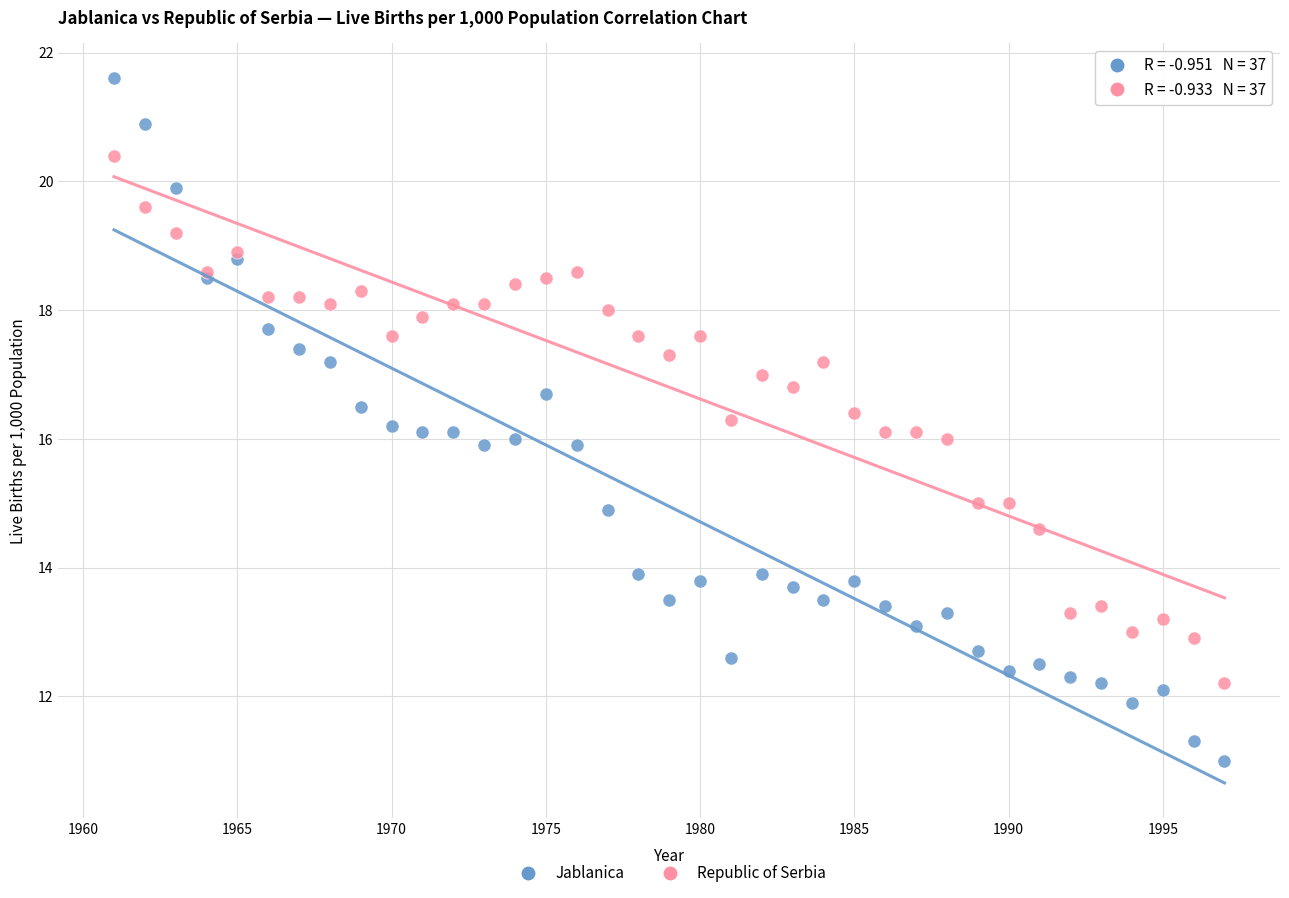

Which series reaches the minimum Y coordinate?

Jablanica